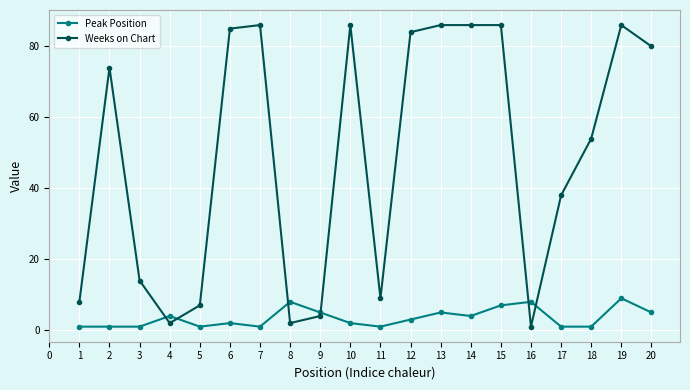

What is the value of the Peak Position point at the 3rd from the left?

1